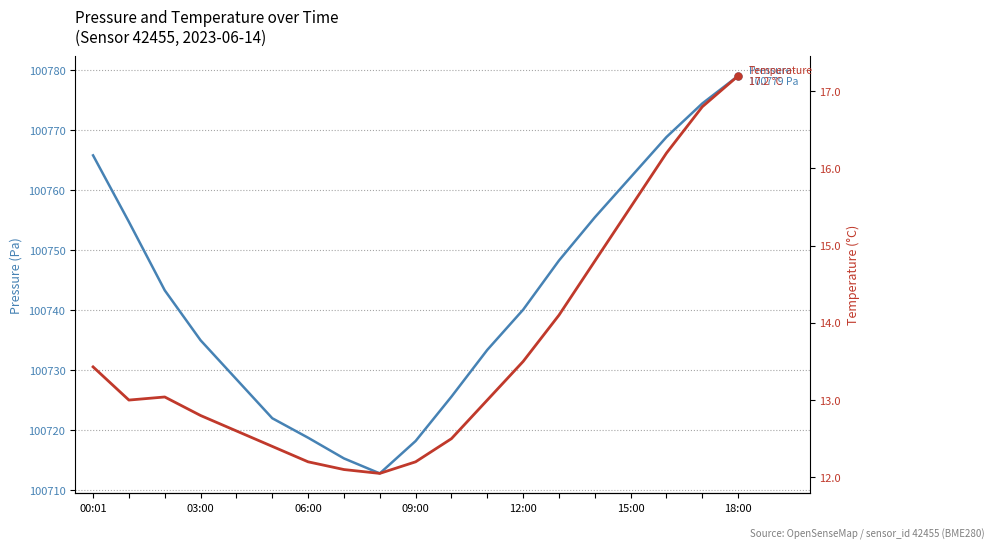

Which category has the lowest value in the Temperature (°C) series?

8